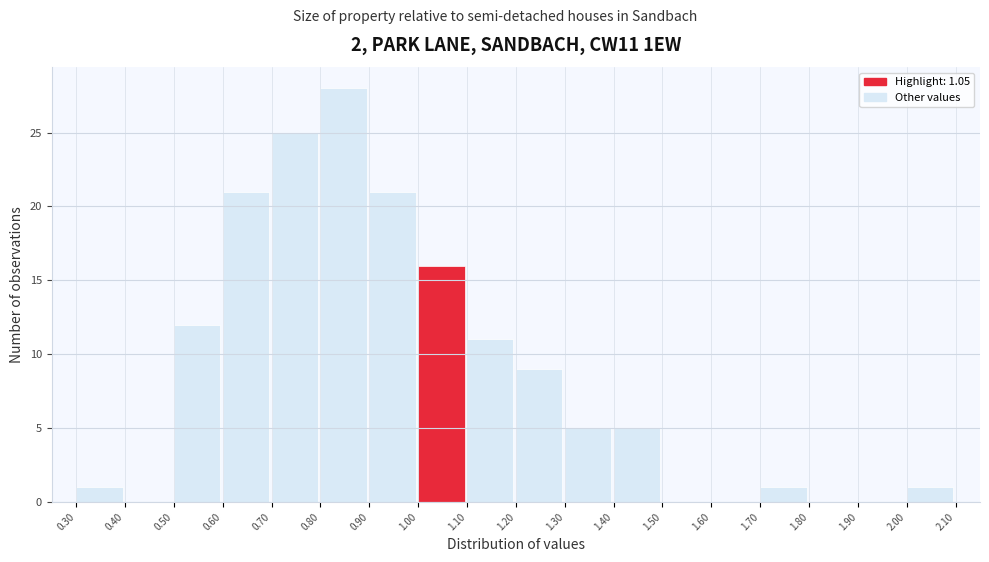

Which range on the x-axis has the tallest bar?

0.80 to 0.90